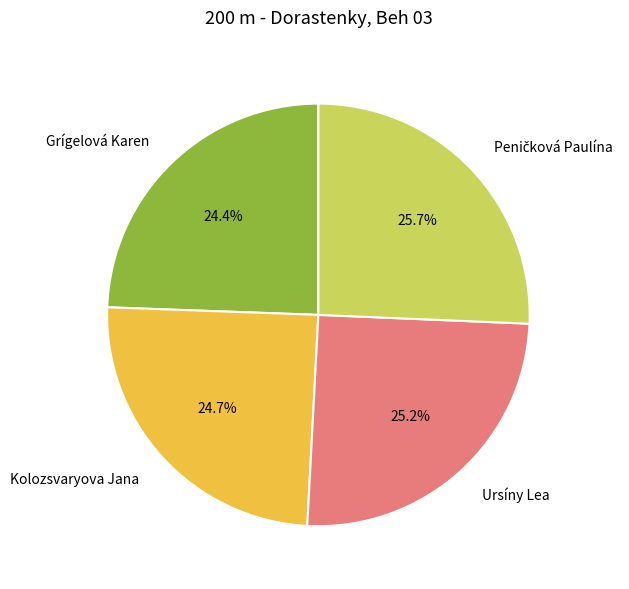

Combined, do Kolozsvaryova Jana and Ursíny Lea account for over 50%?

No